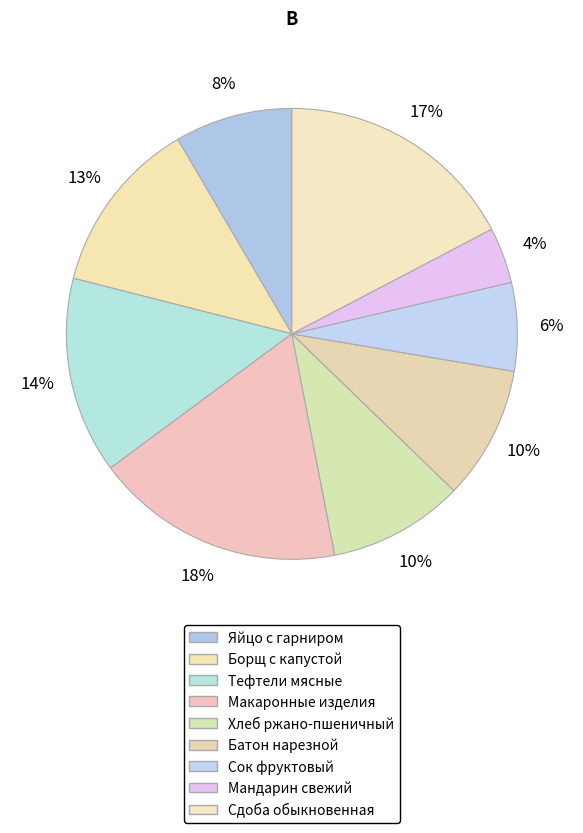

Combined, what portion of the pie is Борщ с капустой and Макаронные изделия?

30.5%